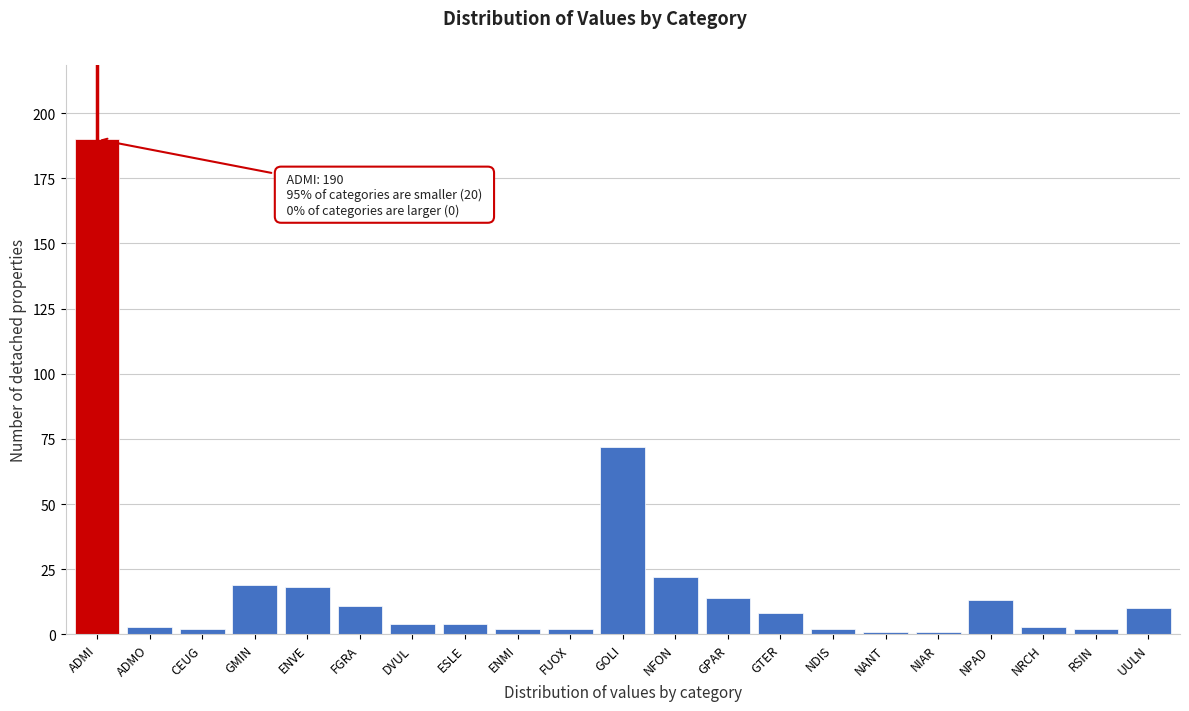

Reading left to right, transcribe all the data shown in this chart.

190	3	2	19	18	11	4	4	2	2	72	22	14	8	2	1	1	13	3	2	10